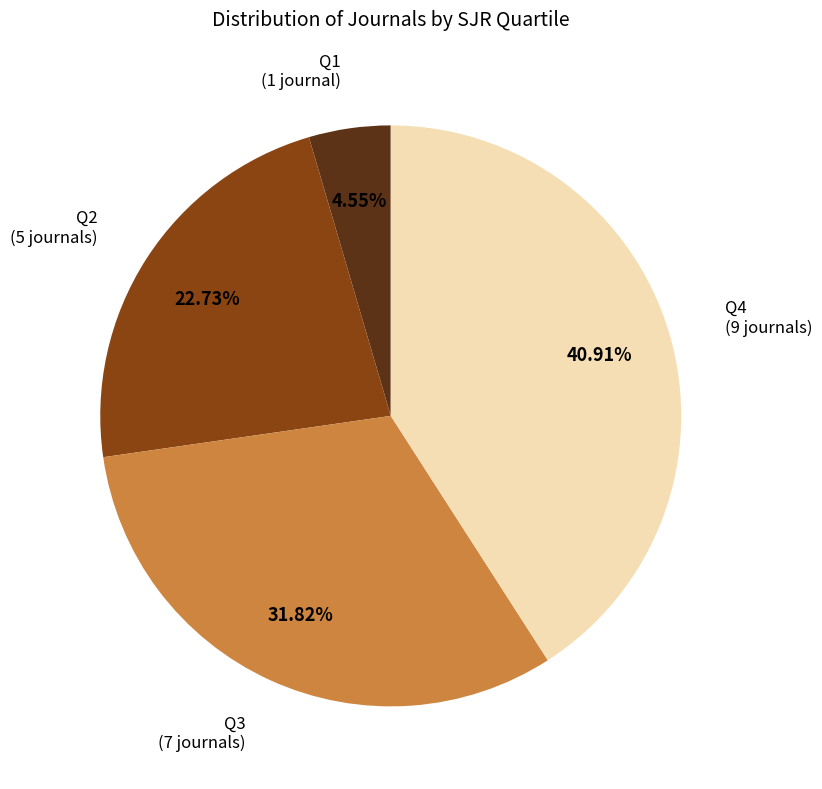

Is Q1 the majority of the pie?

No